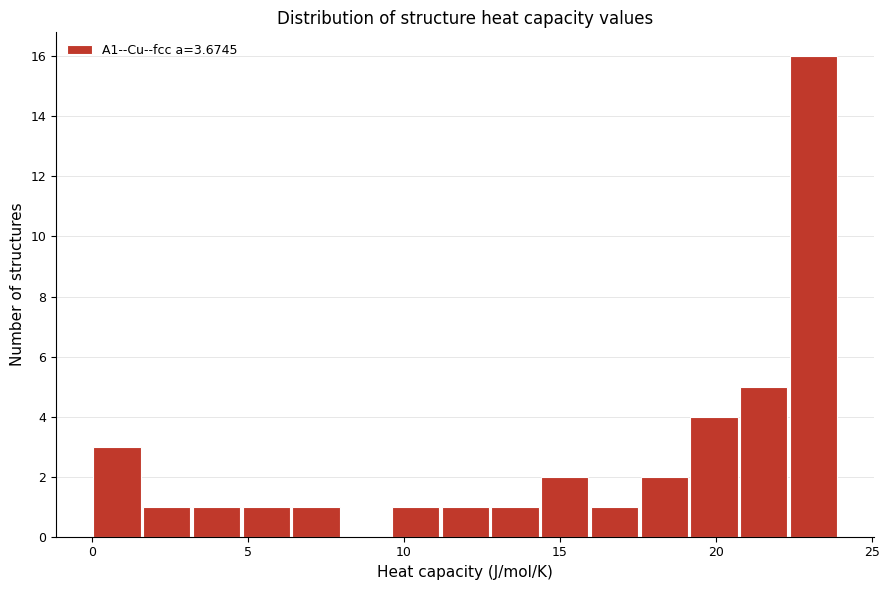

Around what value on the x-axis is the tallest bar? Give the approximate position of its centre, as read against the axis.

23.0